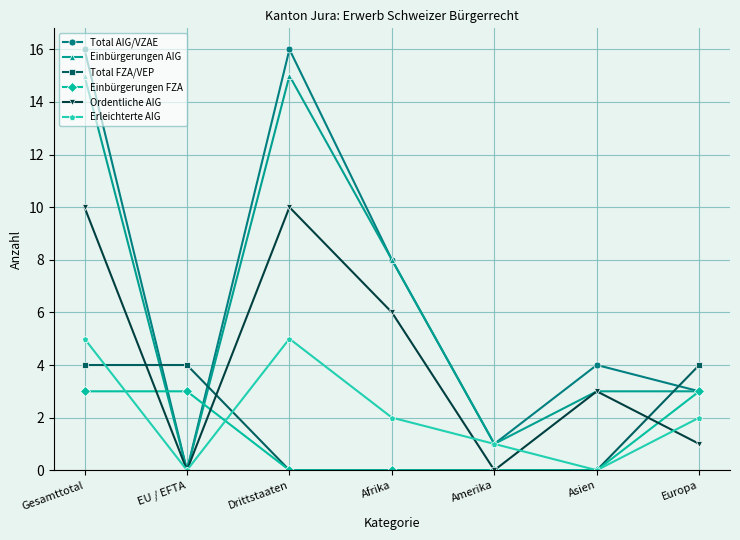

Where do Total FZA/VEP and Einbürgerungen AIG first cross each other?

Gesamttotal and EU / EFTA